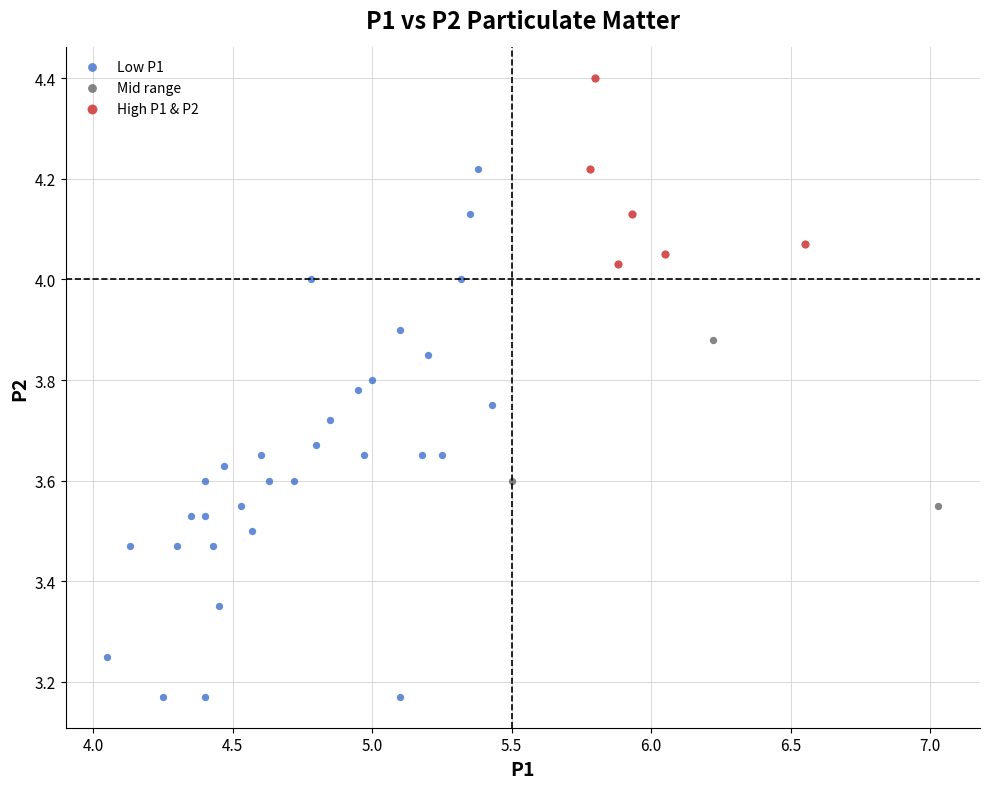

Which series reaches the minimum Y coordinate?

Low P1